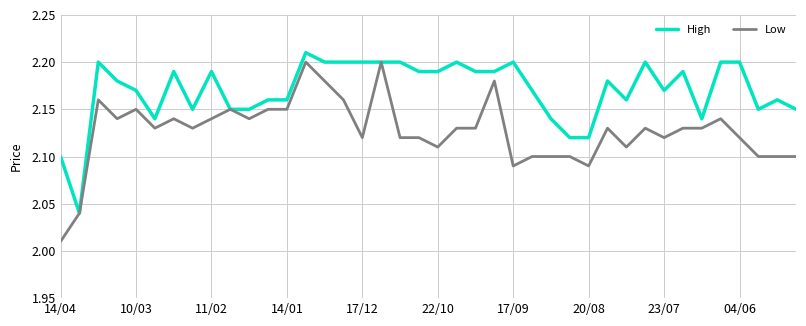

Rank the series by their average value, from highest to lowest.

High, Low